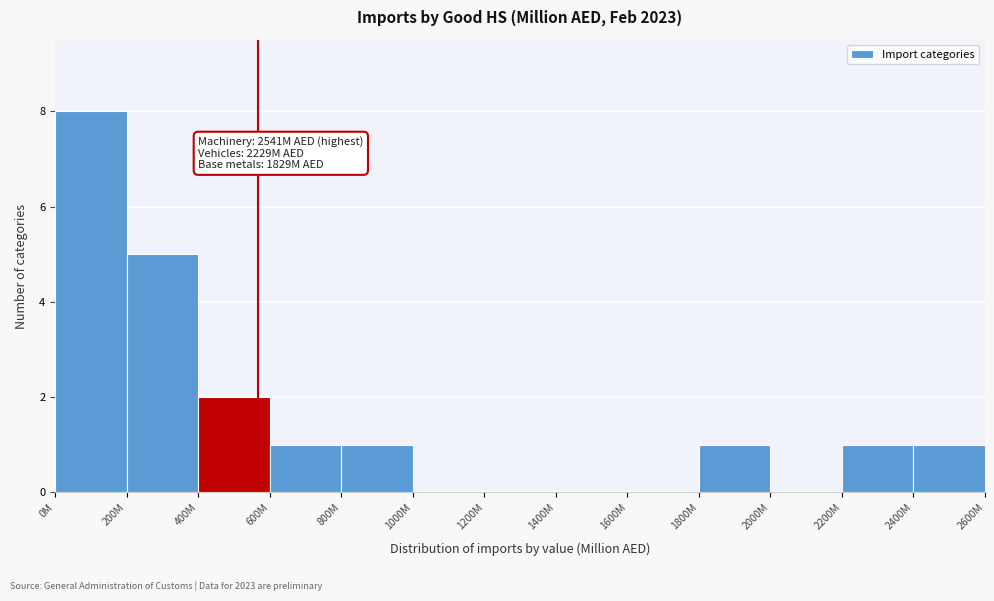

Reading right to left, what are all the values shown in this chart?

2400M=1	2200M=1	2000M=0	1800M=1	1600M=0	1400M=0	1200M=0	1000M=0	800M=1	600M=1	400M=2	200M=5	0M=8